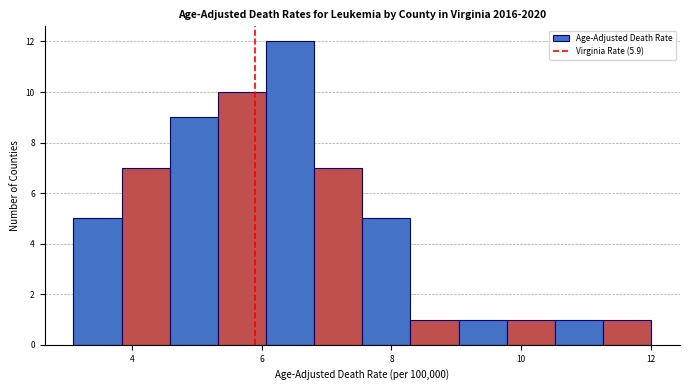

Around what value on the x-axis is the tallest bar? Give the approximate position of its centre, as read against the axis.

6.4